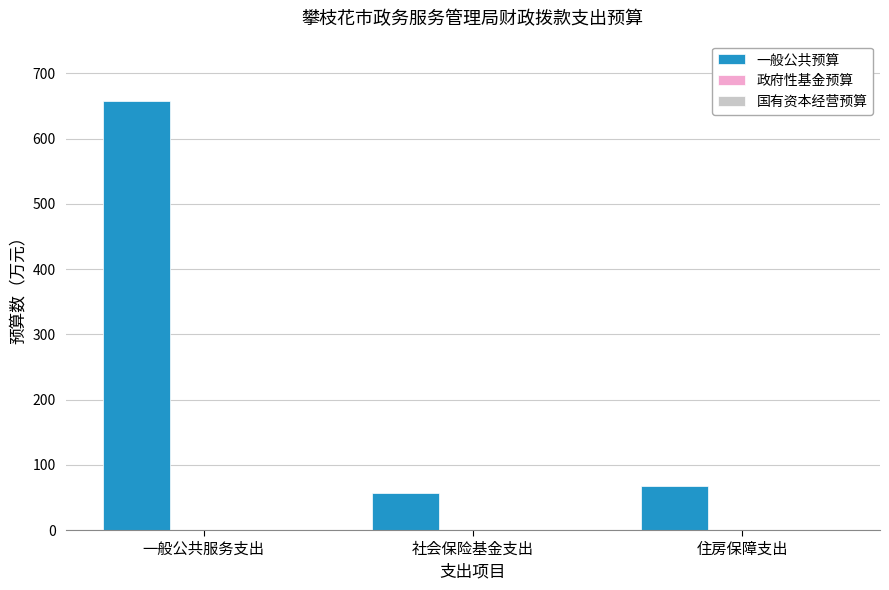

What value does the data have at 一般公共服务支出?

658.1